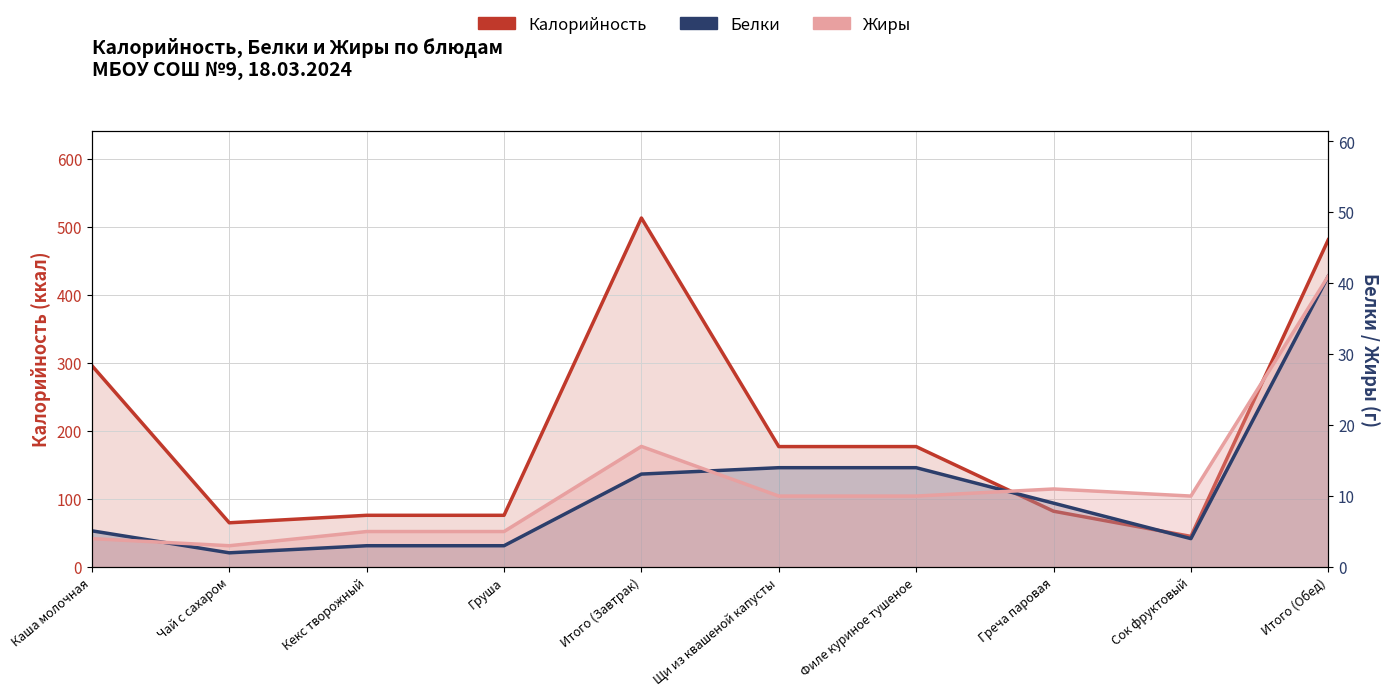

Is it true that Жиры equals 1.2 at Чай с сахаром?

False